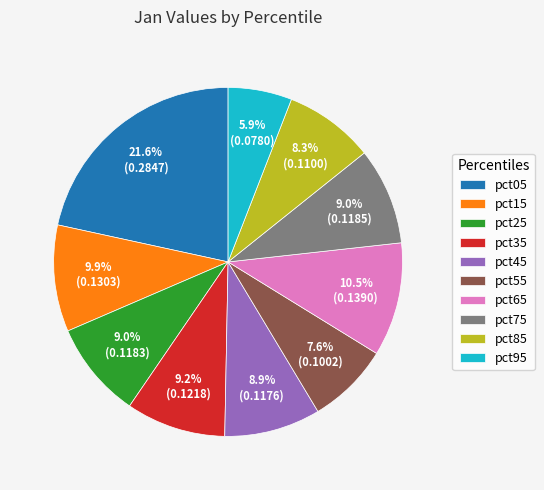

The pct25 slice represents 1% of the pie. True or false?

False